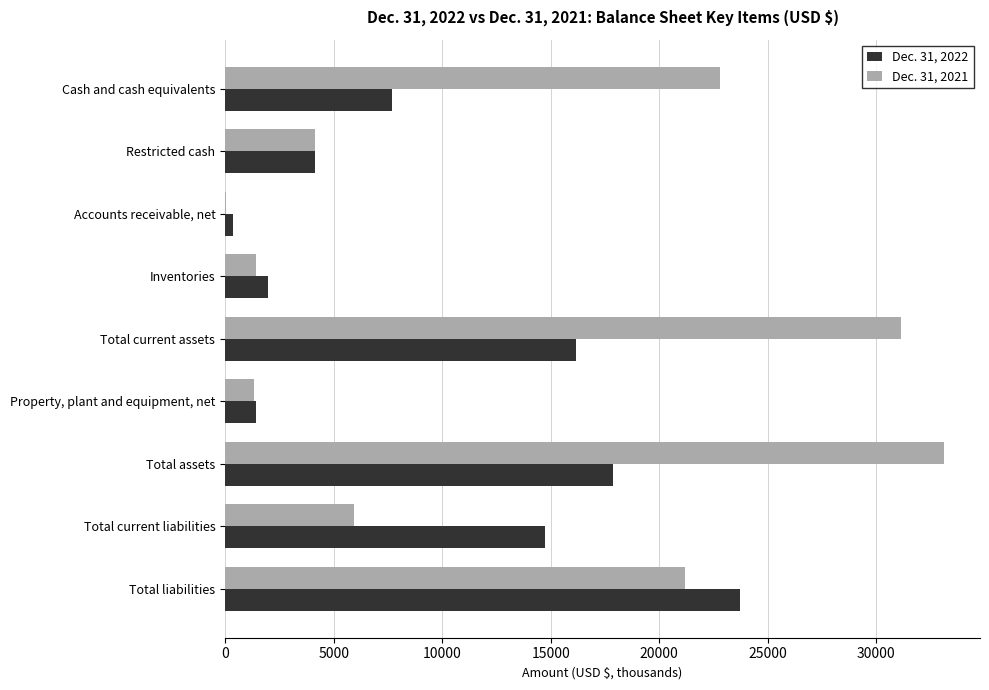

What are all the series names shown in the legend?

Dec. 31, 2022, Dec. 31, 2021